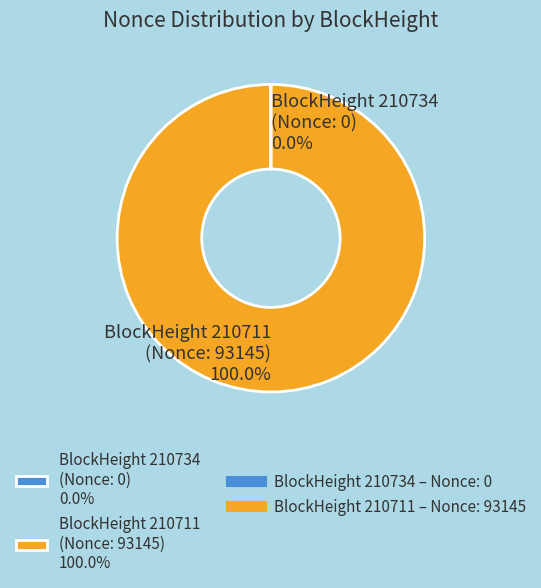

What is the largest slice in the pie chart?

BlockHeight 210711 (Nonce: 93145) 100.0%